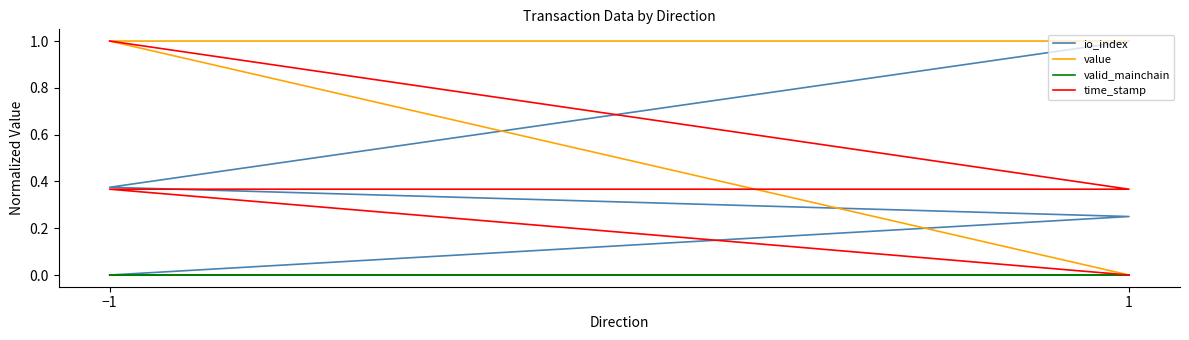

Is the value of valid_mainchain at −1 greater than the value of value at −1?

No